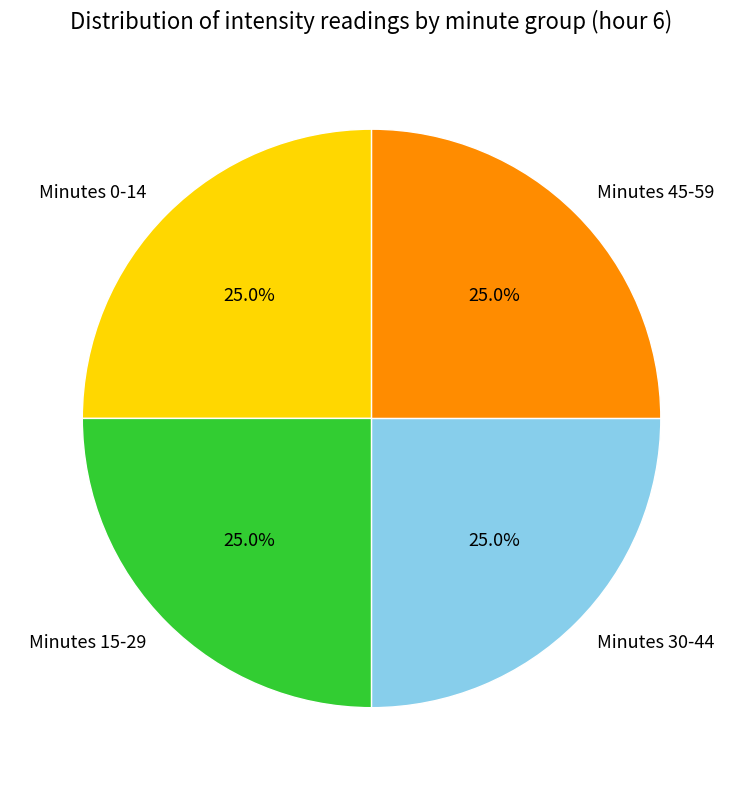

What percentage do Minutes 0-14 and Minutes 15-29 together represent?

50.0%